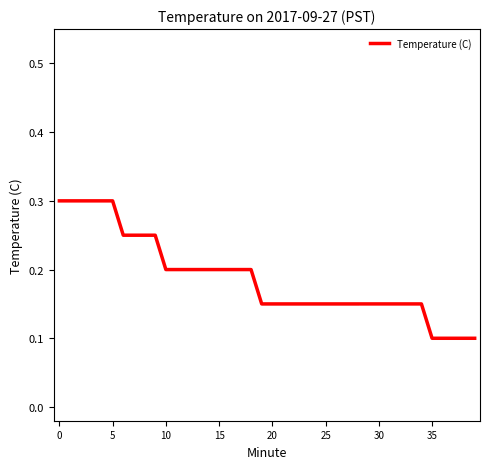

What is the maximum value for Temperature (C)?

0.3